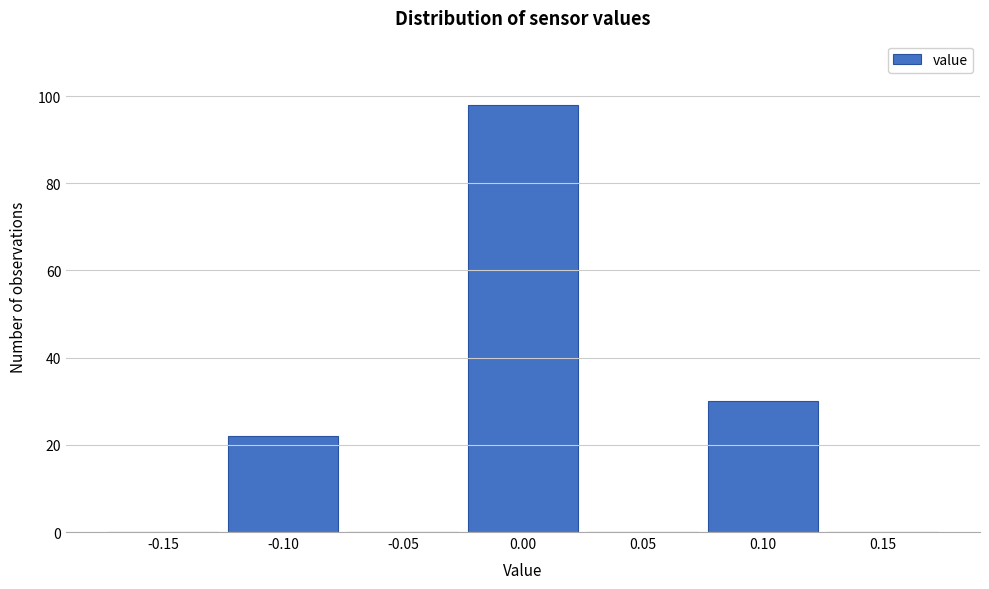

Over which range of the x-axis is the bar tallest?

-0.025 to 0.025